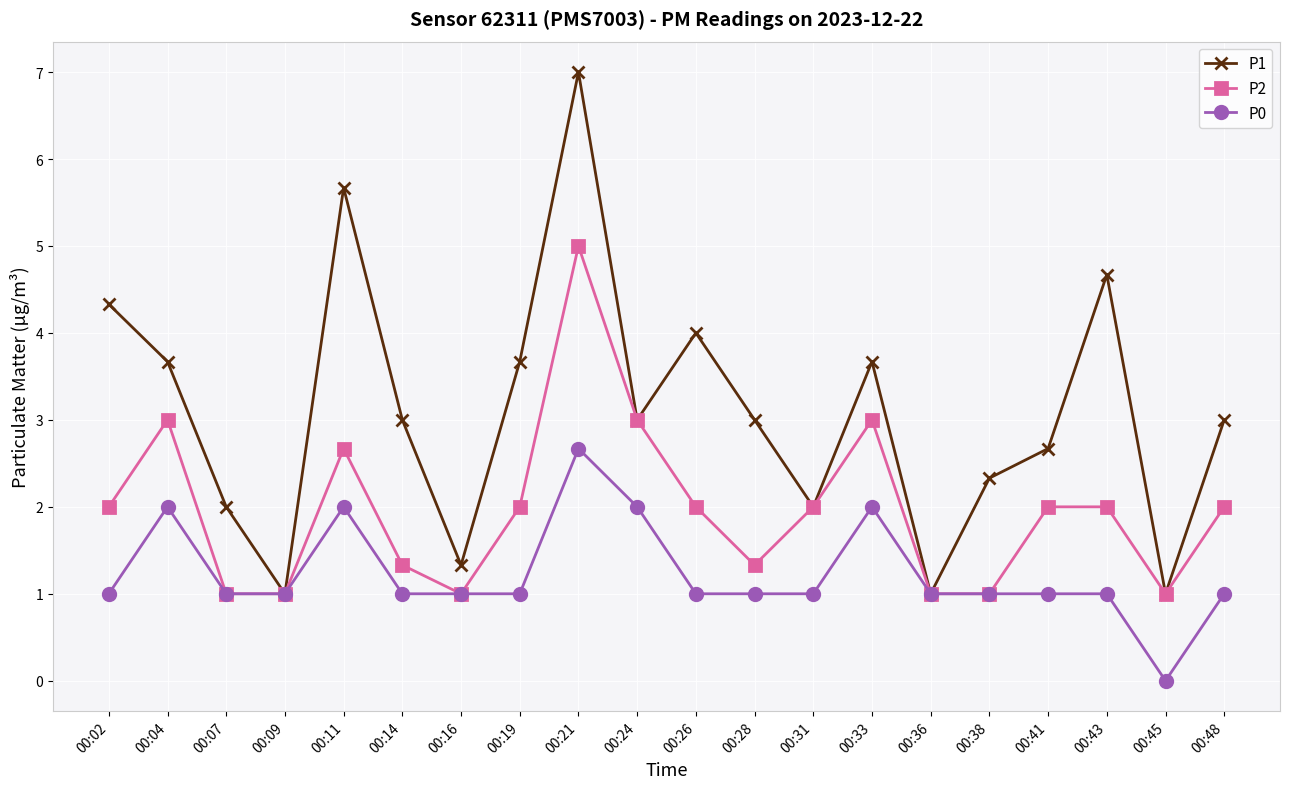

How many lines are shown in the chart?

3